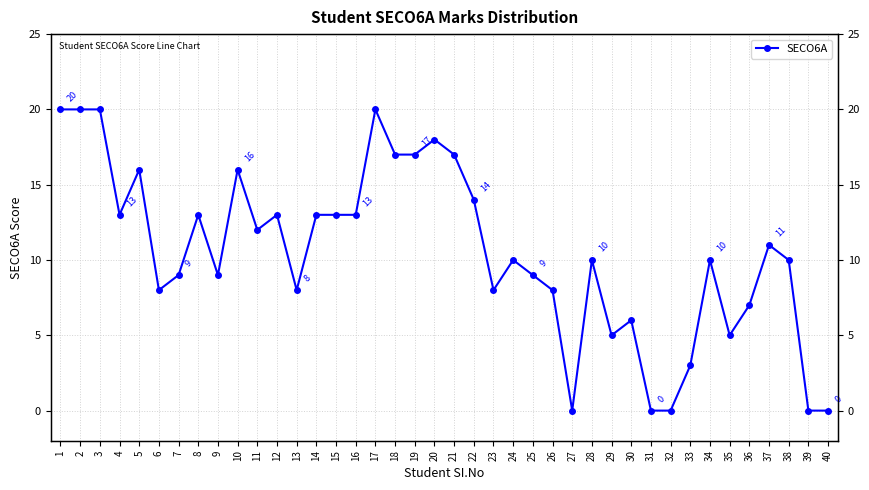

How many points are lower than both their immediate neighbors (excluding endpoints)?

9